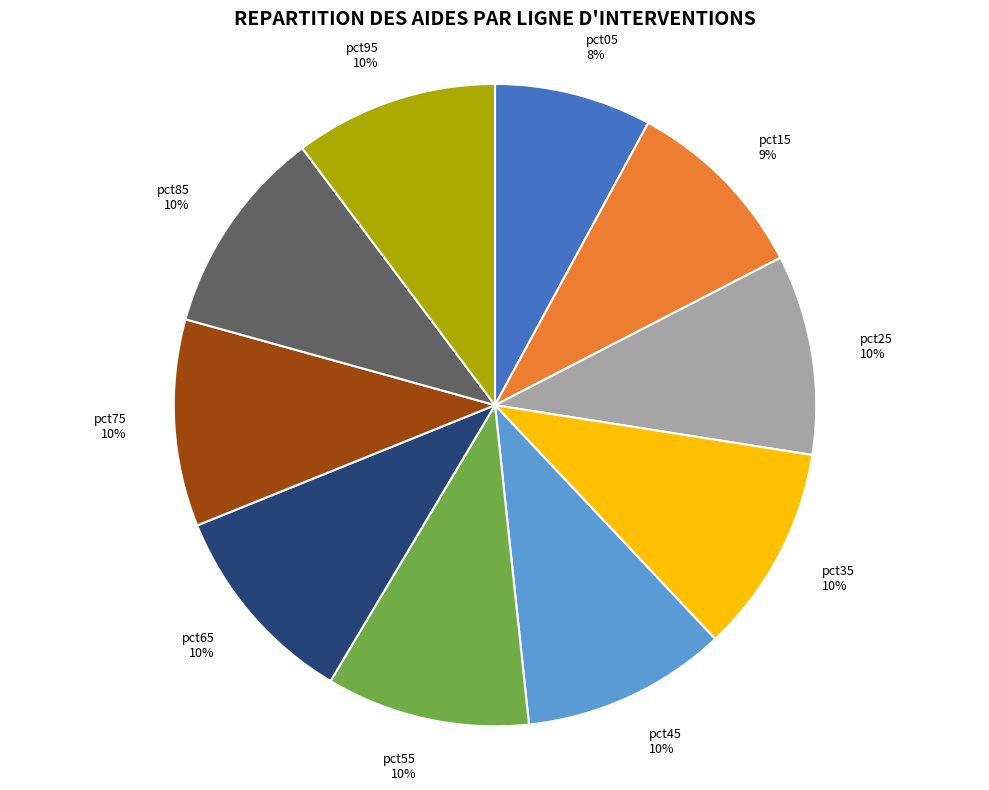

True or false: pct15 accounts for 9% of the total.

True